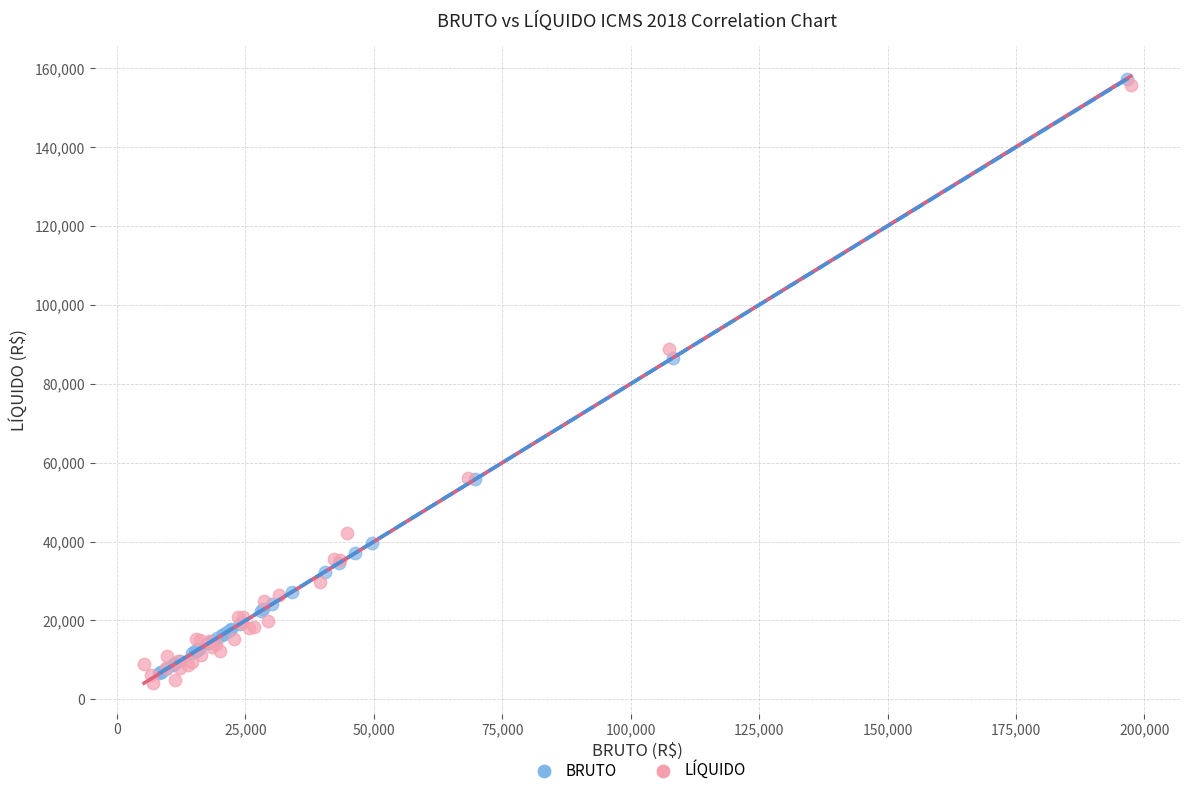

Which series contains the lowest Y value?

LÍQUIDO